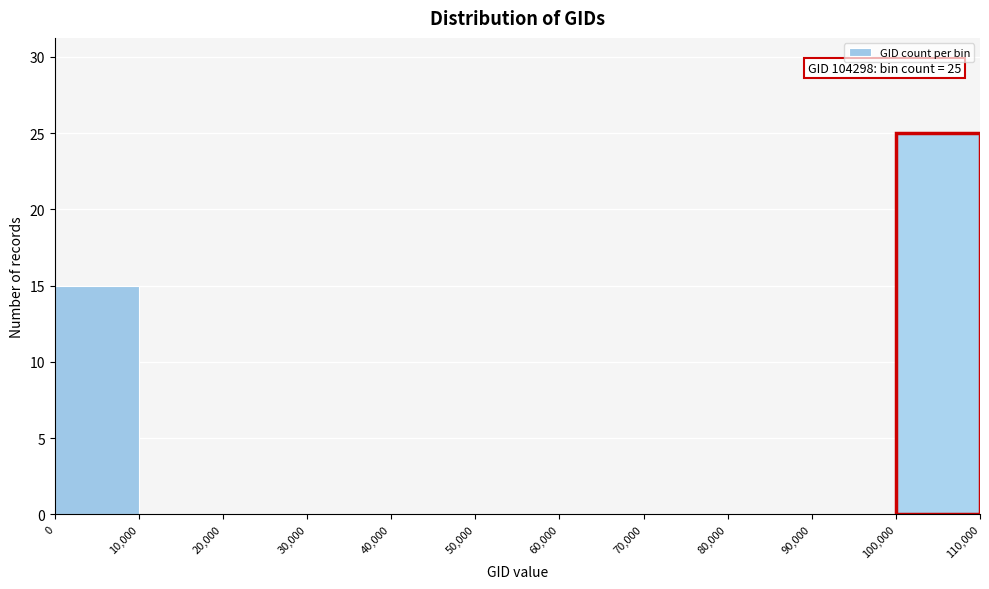

Over which range of the x-axis is the bar tallest?

100,000 to 110,000